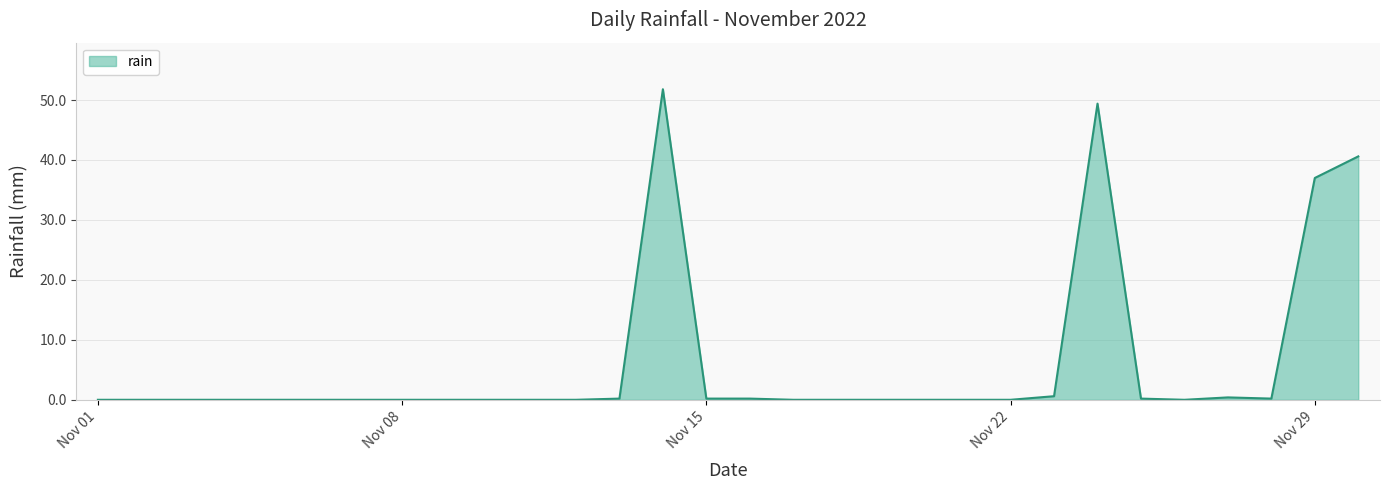

What is the maximum value shown in the chart?

51.8